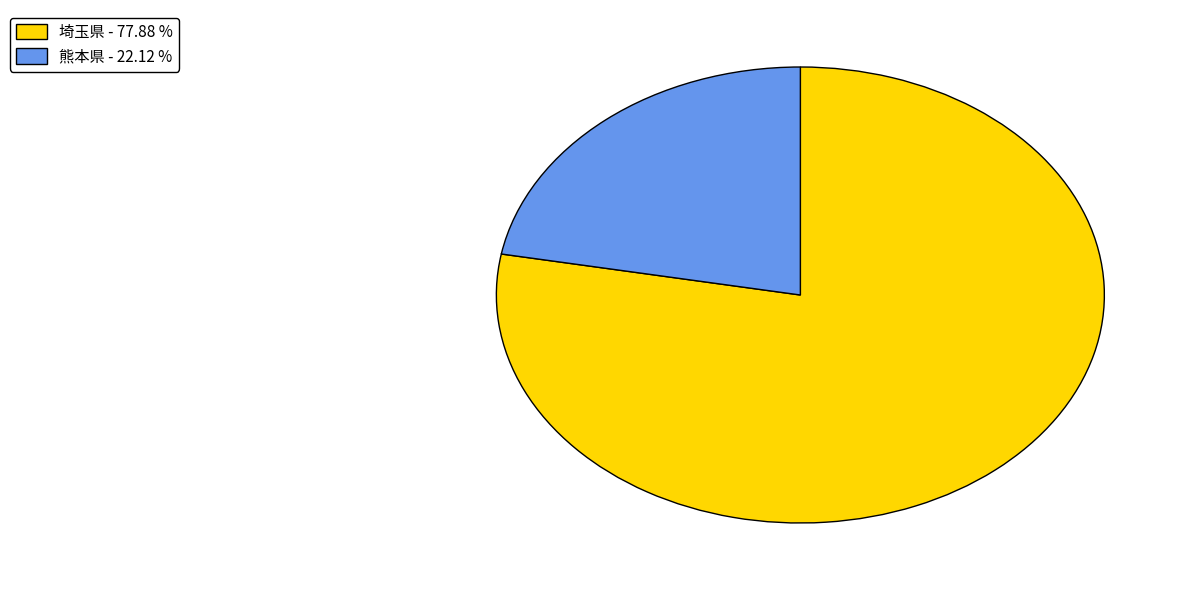

Is there any slice that represents more than half of the pie?

Yes